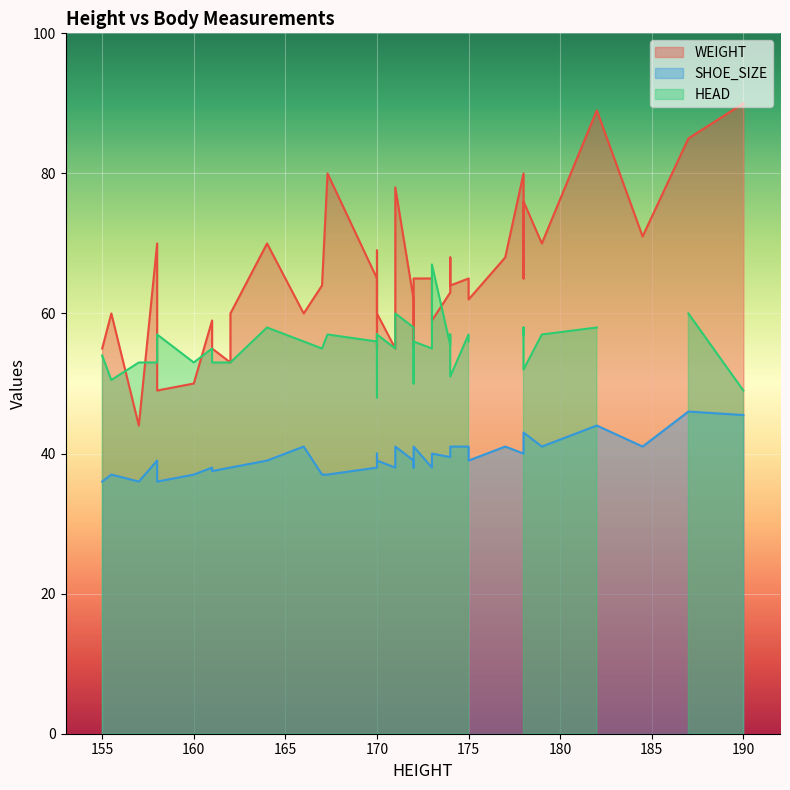

Which series changed the most between 1 and 31?

WEIGHT